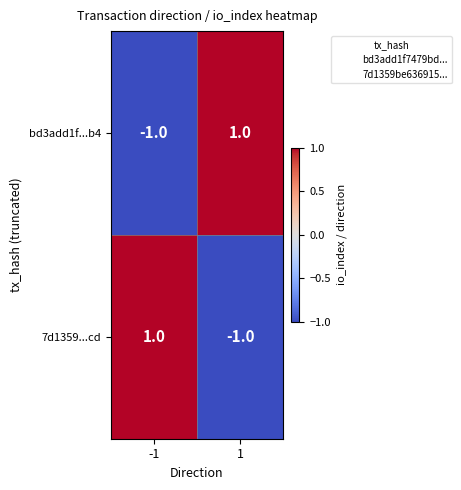

Reading right to left, extract all data points from this chart.

bd3add1f...b4: 1=1	-1=-1
7d1359...cd: 1=-1	-1=1